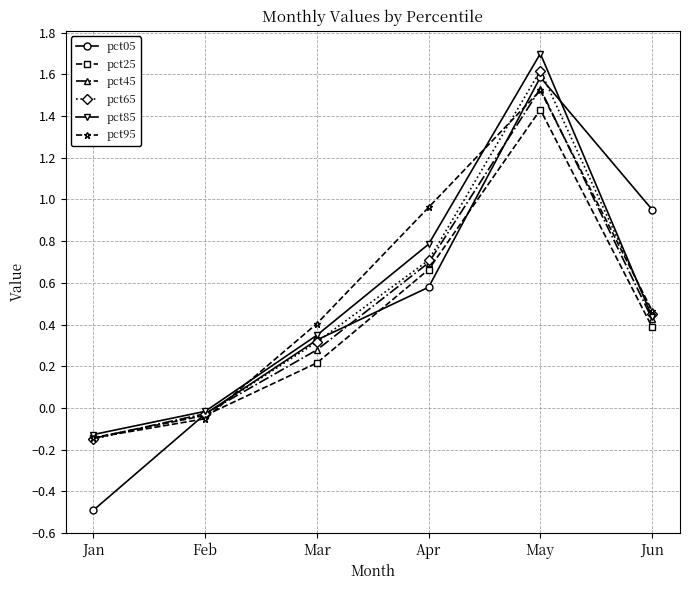

Which category has the lowest value in the pct45 series?

Jan